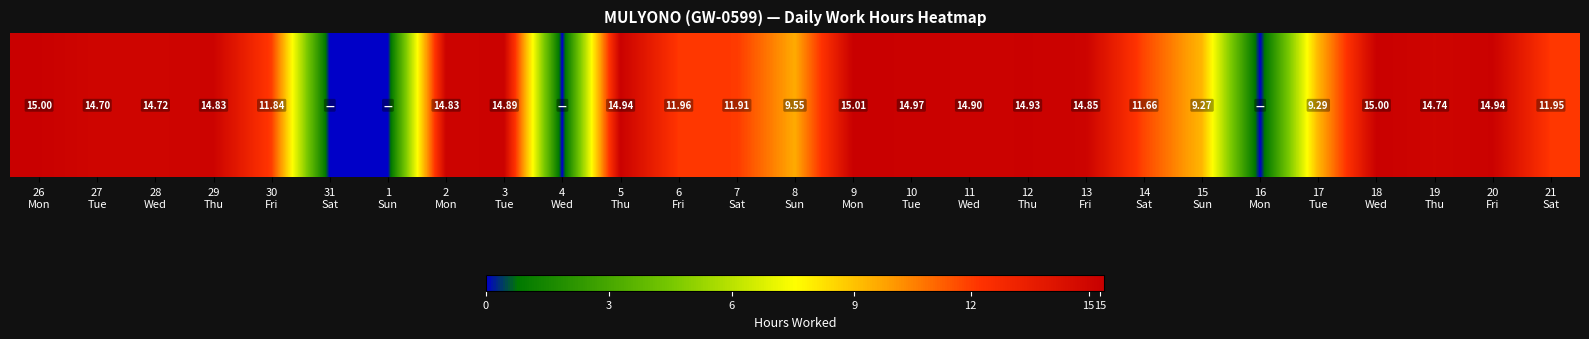

What is the change in value from 26
Mon to 15
Sun?

-5.7